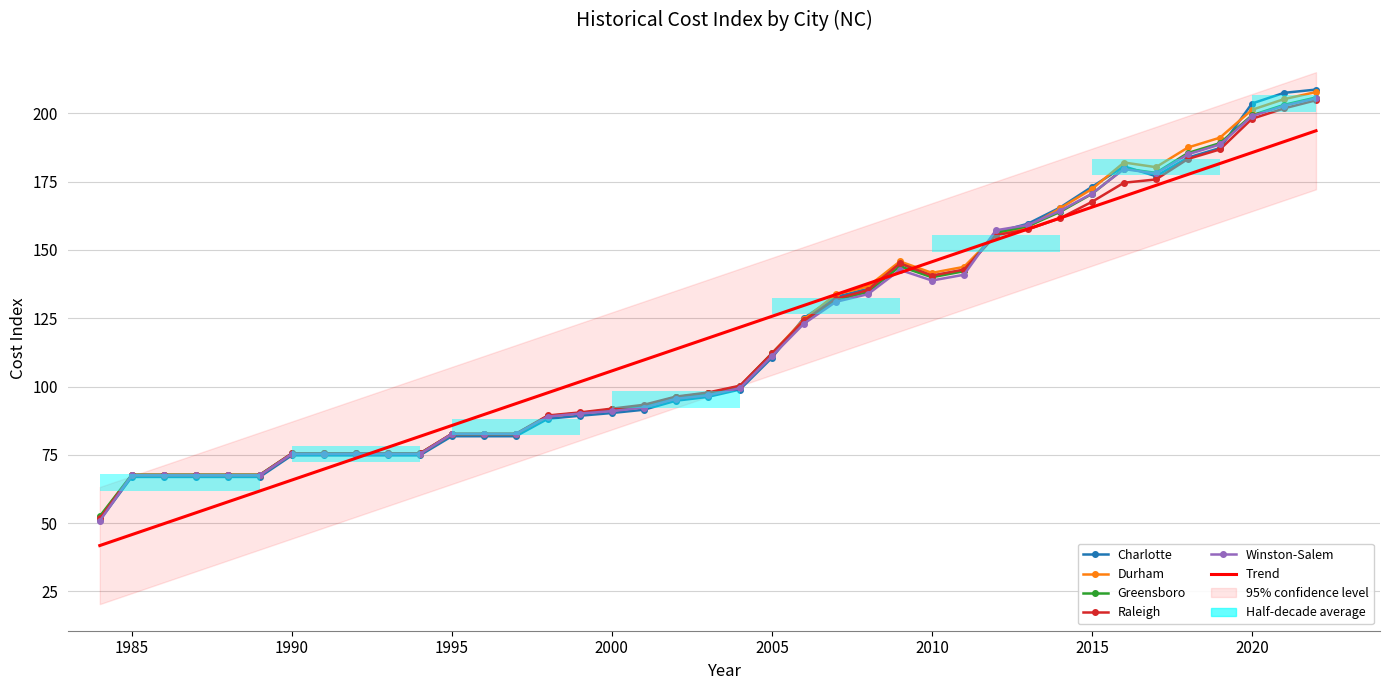

What is the difference between the maximum and minimum values in the Greensboro series?

153.3